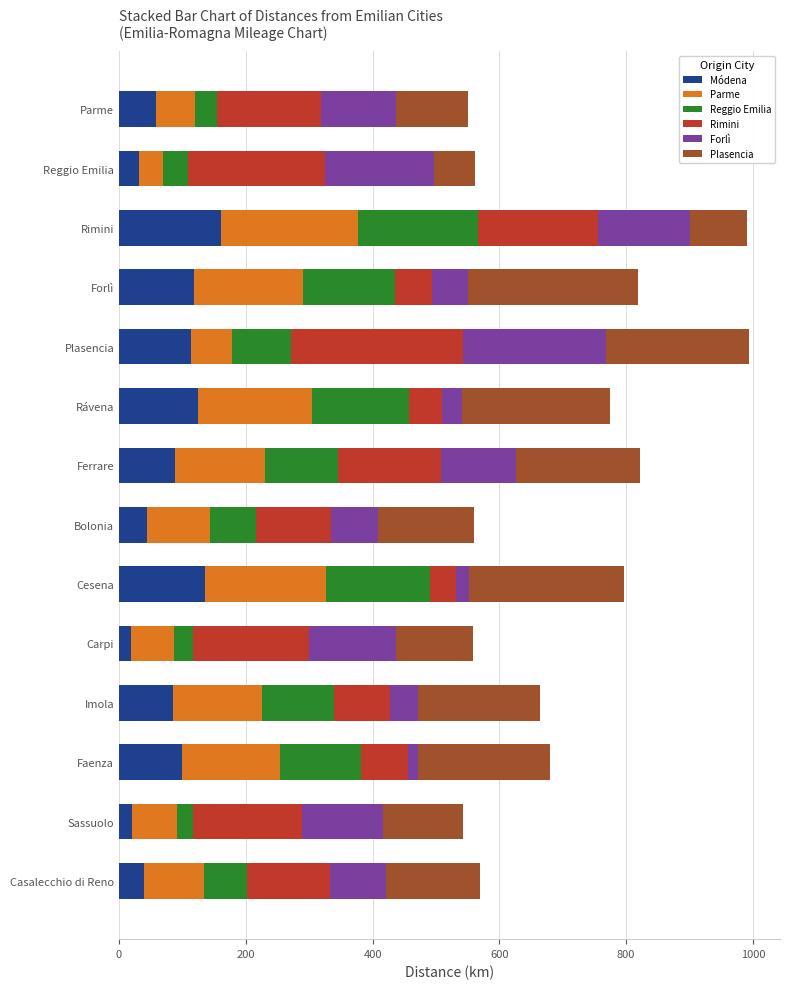

What is the total value across all series at Ferrare?

822